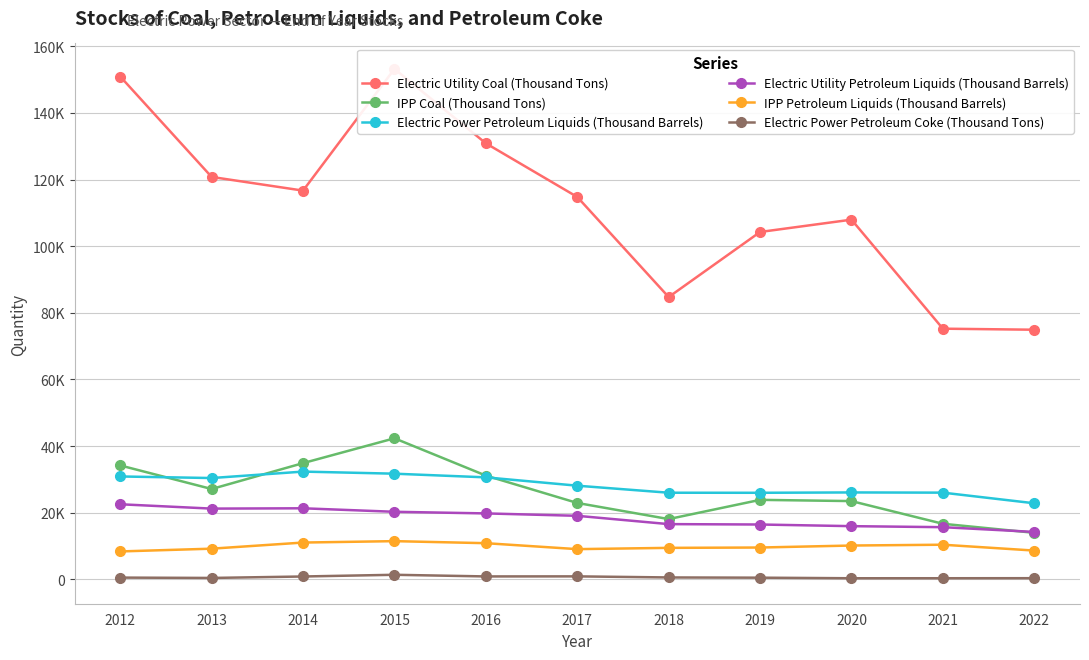

True or false: IPP Petroleum Liquids (Thousand Barrels) and Electric Utility Petroleum Liquids (Thousand Barrels) cross at least once.

False